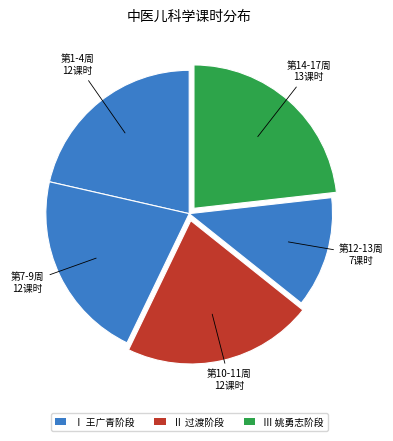

How many segments does this pie chart have?

5